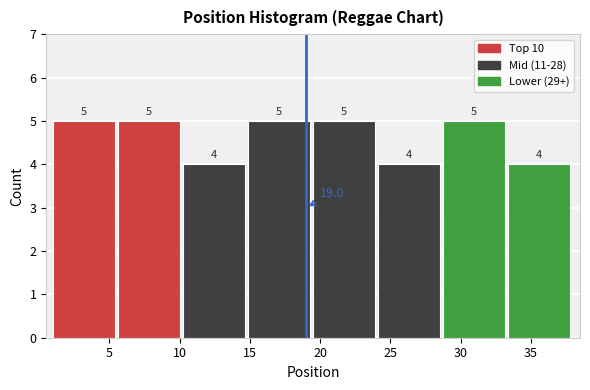

Reading left to right, transcribe this chart: for each bar, give the range it covers on the x-axis and its height. The bar edges are not printed on the chart, so give them approximately, as read against the axis.

1.0 to 5.5: 5.0
5.5 to 10.5: 5.0
10.5 to 15.0: 4.0
15.0 to 19.5: 5.0
19.5 to 24.0: 5.0
24.0 to 29.0: 4.0
29.0 to 33.5: 5.0
33.5 to 38.0: 4.0